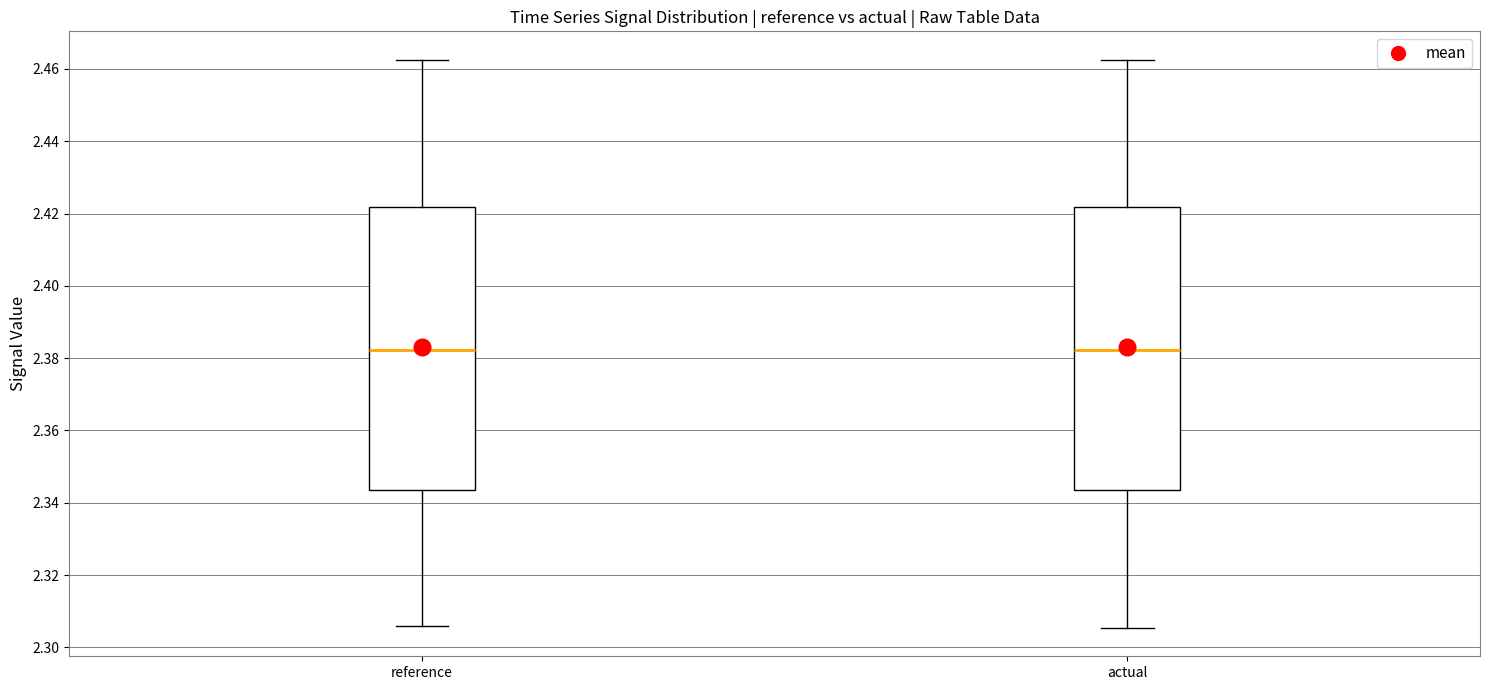

Where does the upper whisker of the box for actual end on the y-axis? The values are not printed on the chart, so give them approximately, as read against the axis.

2.462